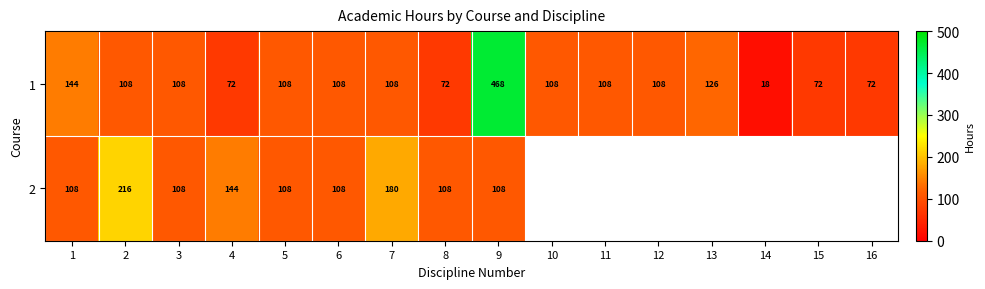

The 1 series shows 121.2 at 15. True or false?

False